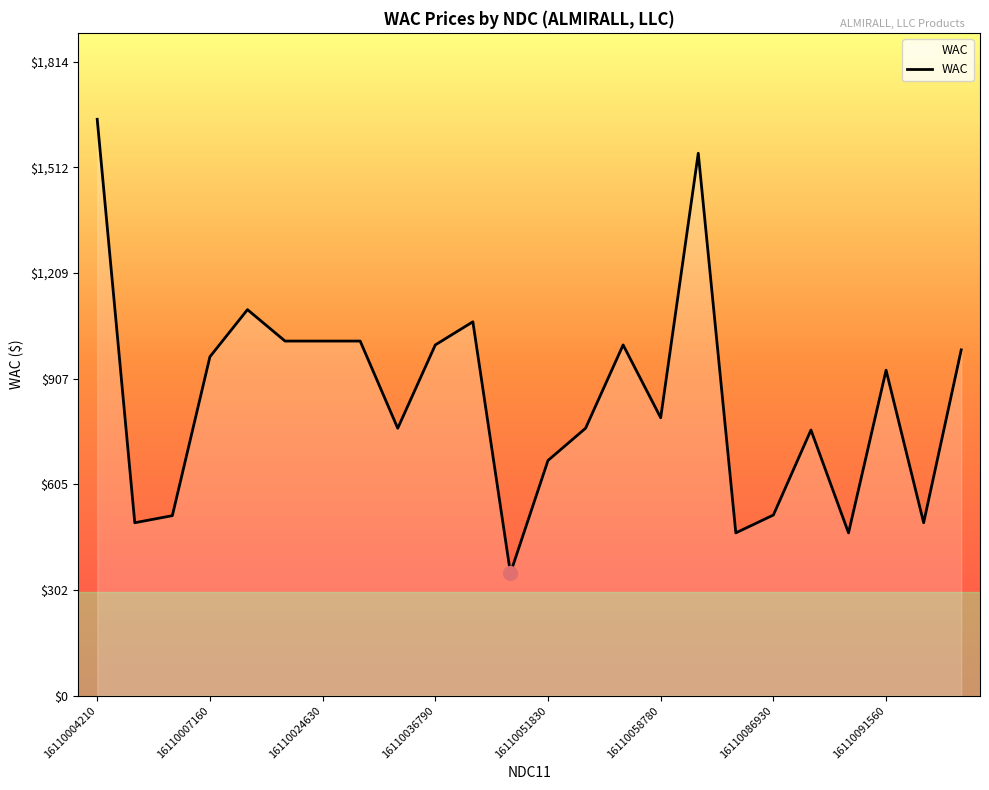

What is the maximum value shown in the chart?

1649.0